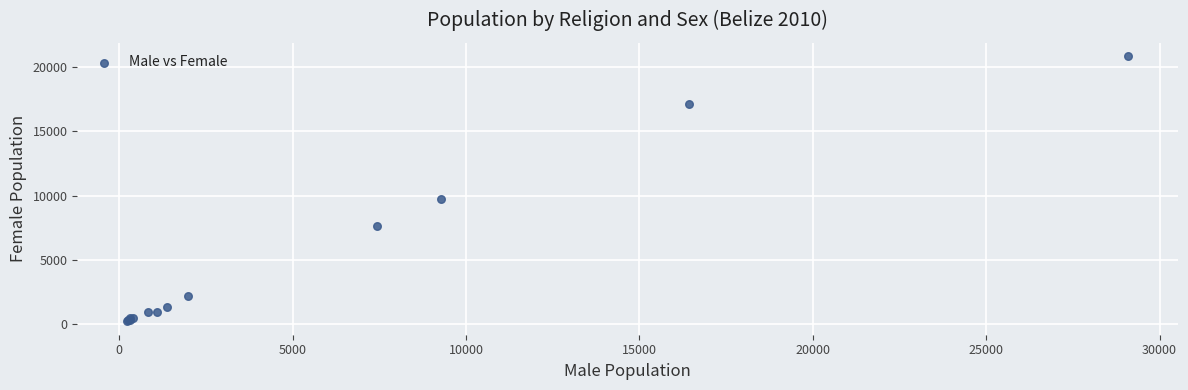

What Y value in the scatter plot is closest to 10526?

9764.9